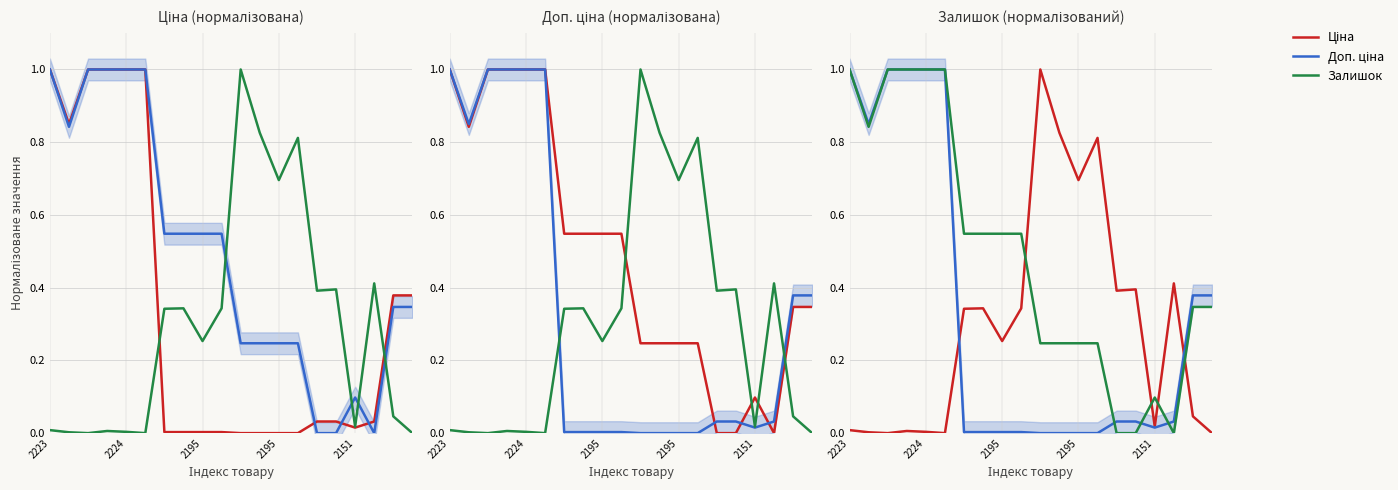

What value does the Доп. ціна series have at 18?

0.4